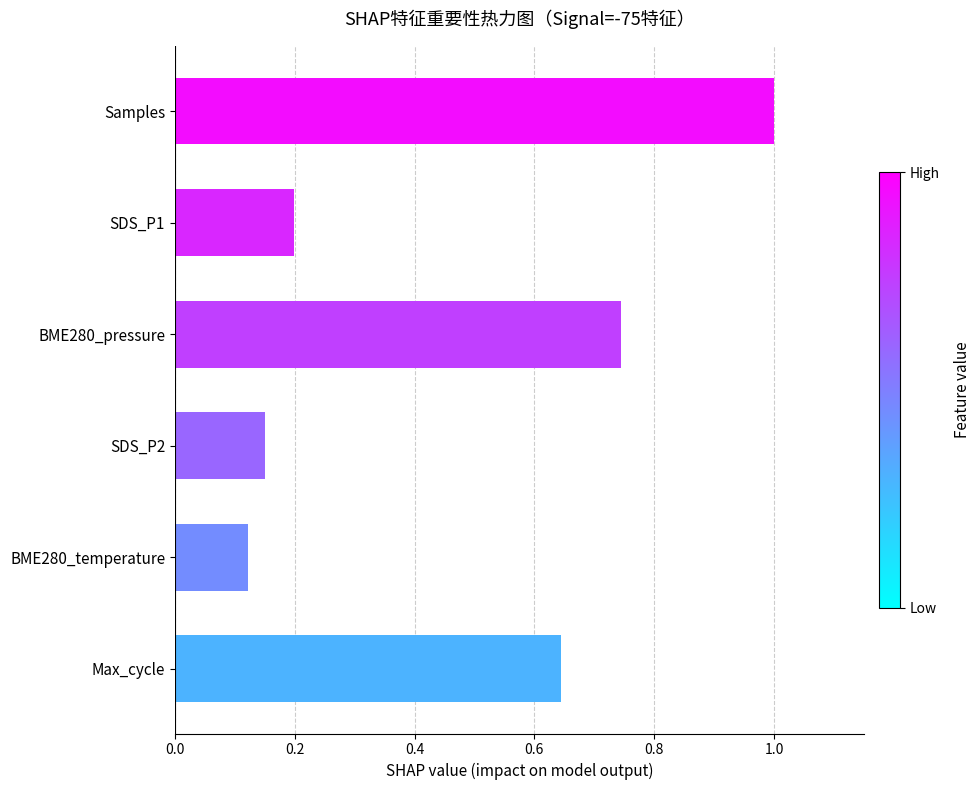

What is the average value?

0.5